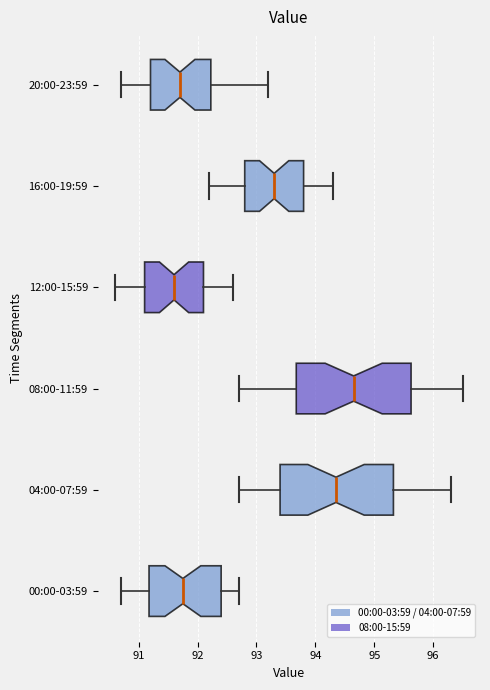

Where does the left whisker of the box for 00:00-03:59 end on the x-axis? The values are not printed on the chart, so give them approximately, as read against the axis.

90.7